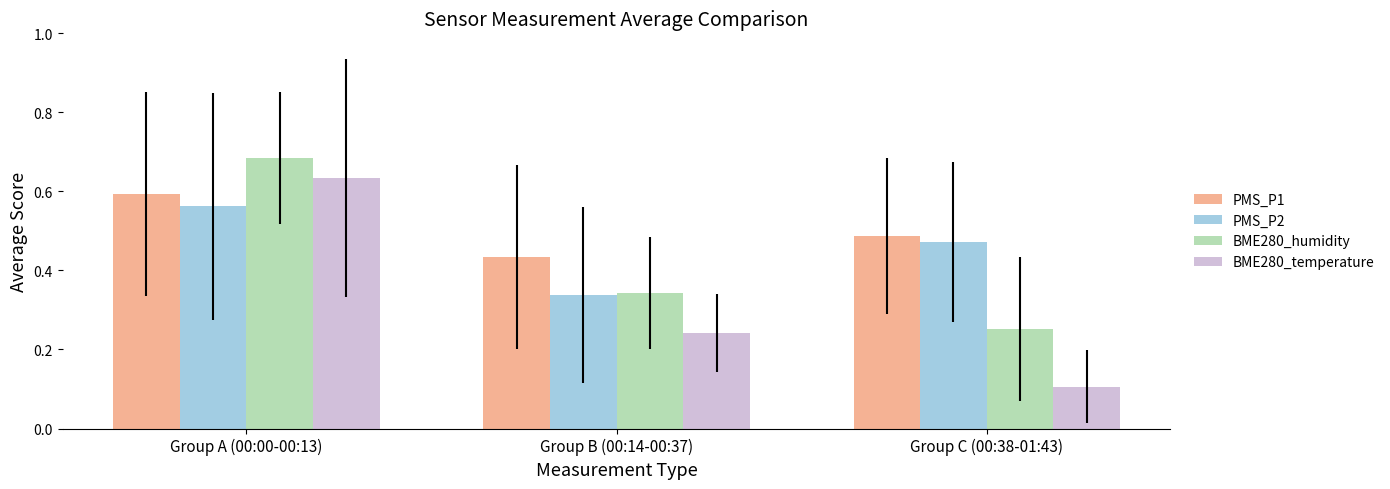

At which label does BME280_temperature reach its minimum?

Group C (00:38-01:43)